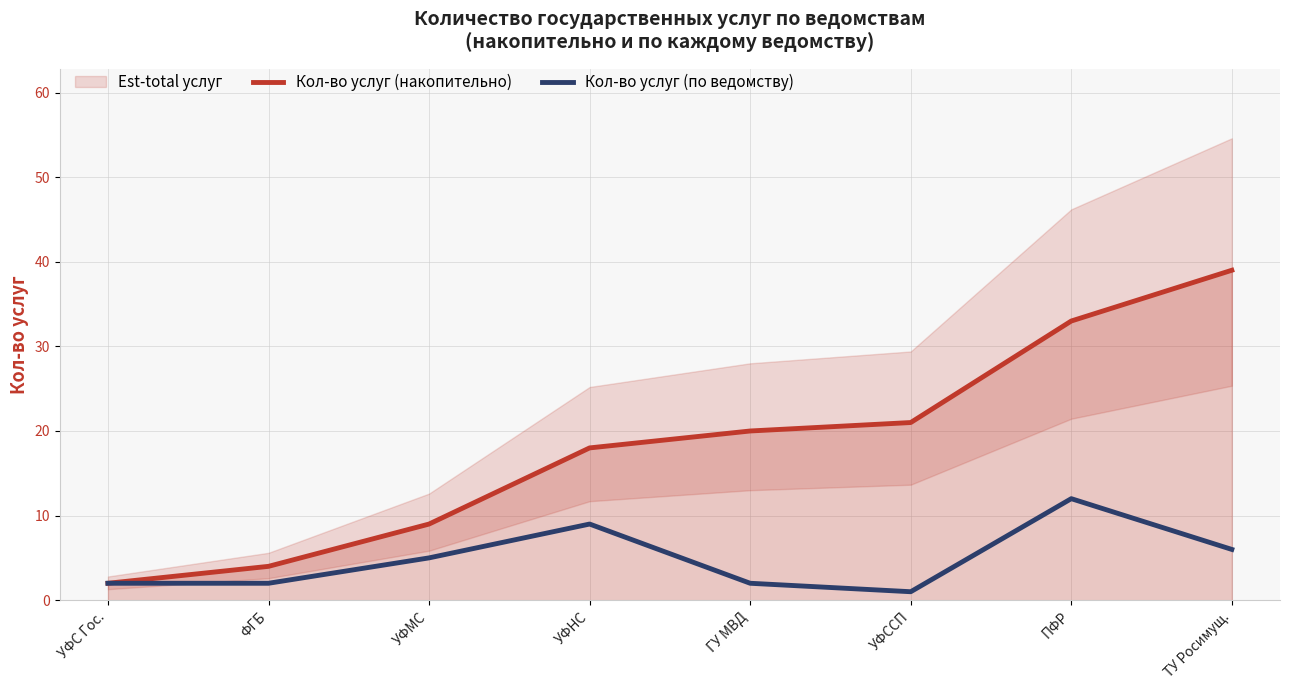

Rank the series by their average value, from lowest to highest.

Кол-во услуг (по ведомству), Кол-во услуг (накопительно)